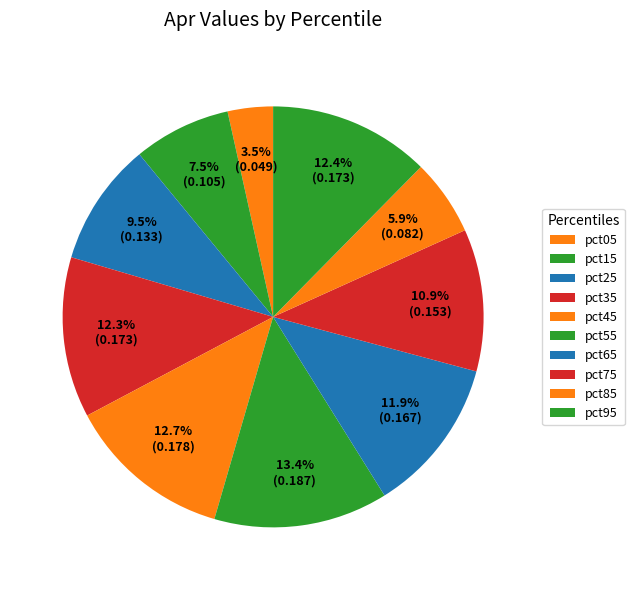

To the nearest percent, what is the combined percentage of pct35 and pct15?

20%